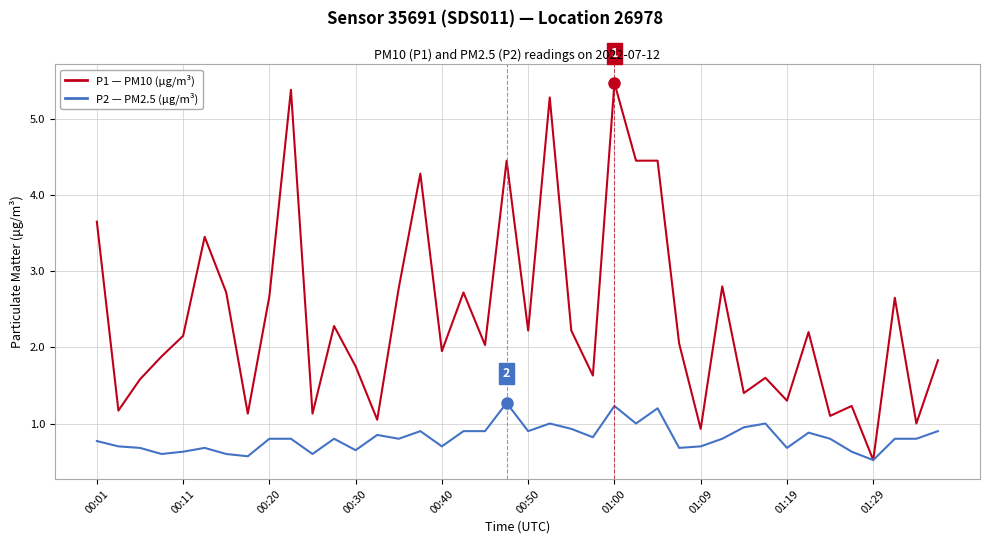

What is the maximum value shown in the chart?

5.5